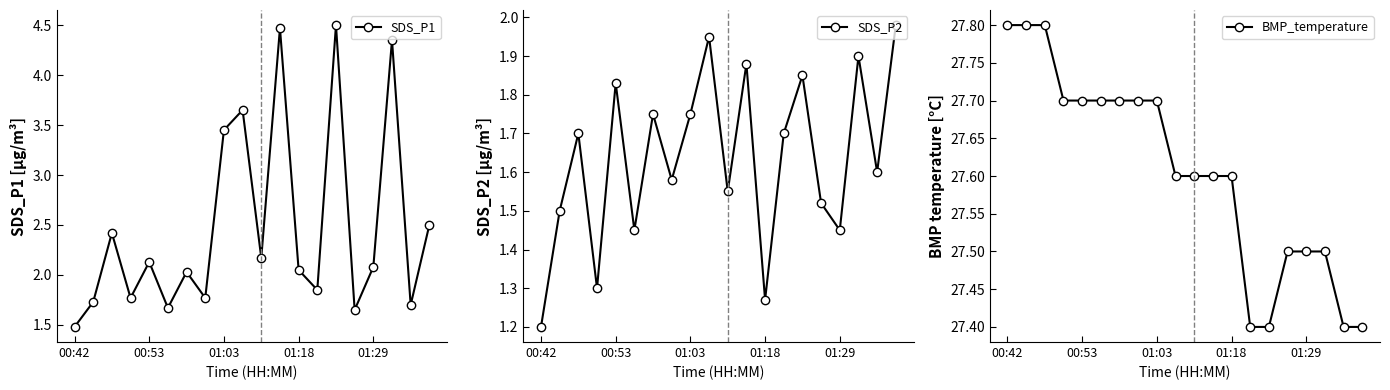

True or false: SDS_P2 and BMP_temperature intersect in this chart.

False